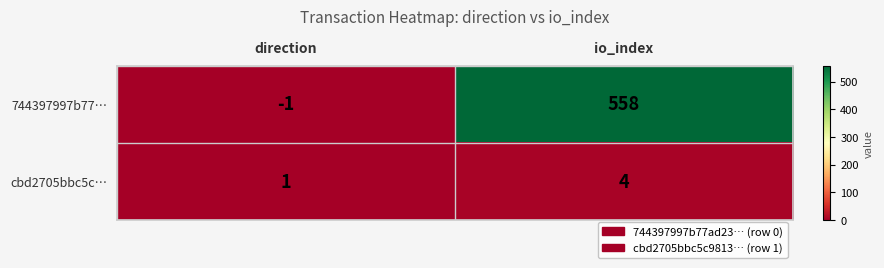

Rank the series by their maximum value, from highest to lowest.

744397997b77…, cbd2705bbc5c…